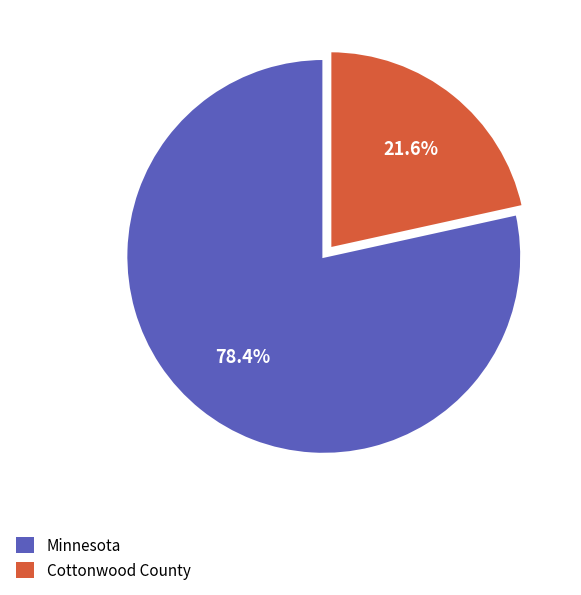

How many slices are in this pie chart?

2